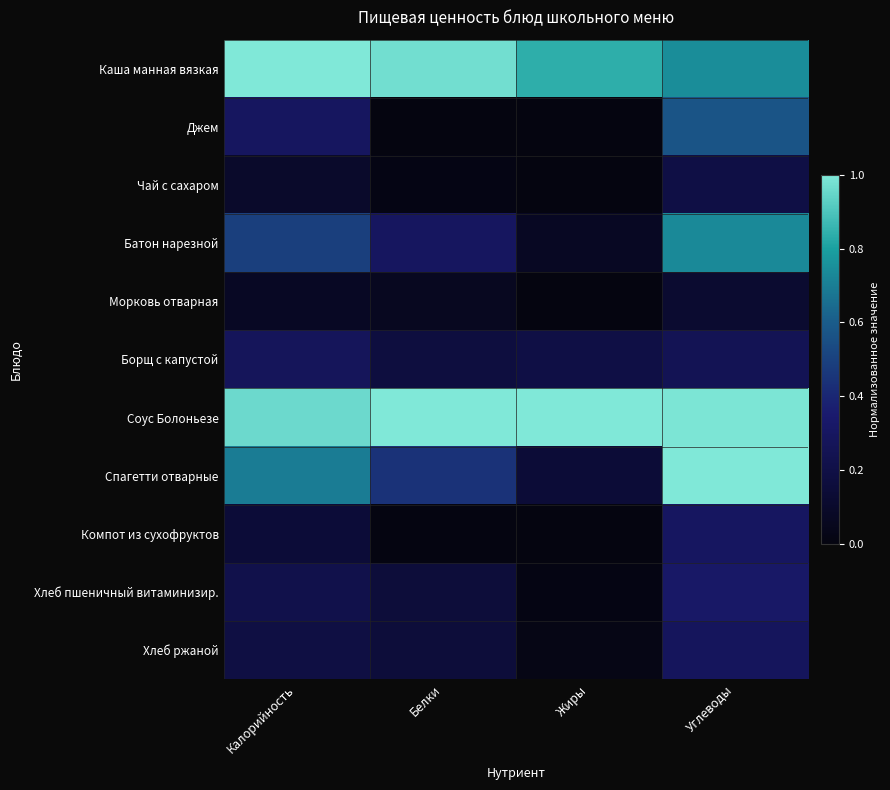

Reading left to right, extract all data points from this chart.

Каша манная вязкая: Калорийность=1.0	Белки=1.0	Жиры=0.8	Углеводы=0.7
Джем: Калорийность=0.3	Белки=0.0	Жиры=0.0	Углеводы=0.6
Чай с сахаром: Калорийность=0.1	Белки=0.0	Жиры=0.0	Углеводы=0.2
Батон нарезной: Калорийность=0.5	Белки=0.3	Жиры=0.1	Углеводы=0.7
Морковь отварная: Калорийность=0.1	Белки=0.1	Жиры=0.0	Углеводы=0.1
Борщ с капустой: Калорийность=0.3	Белки=0.2	Жиры=0.2	Углеводы=0.3
Соус Болоньезе: Калорийность=1.0	Белки=1.0	Жиры=1.0	Углеводы=1.0
Спагетти отварные: Калорийность=0.7	Белки=0.4	Жиры=0.1	Углеводы=1.0
Компот из сухофруктов: Калорийность=0.1	Белки=0.0	Жиры=0.0	Углеводы=0.3
Хлеб пшеничный витаминизир.: Калорийность=0.2	Белки=0.2	Жиры=0.0	Углеводы=0.3
Хлеб ржаной: Калорийность=0.2	Белки=0.2	Жиры=0.0	Углеводы=0.3